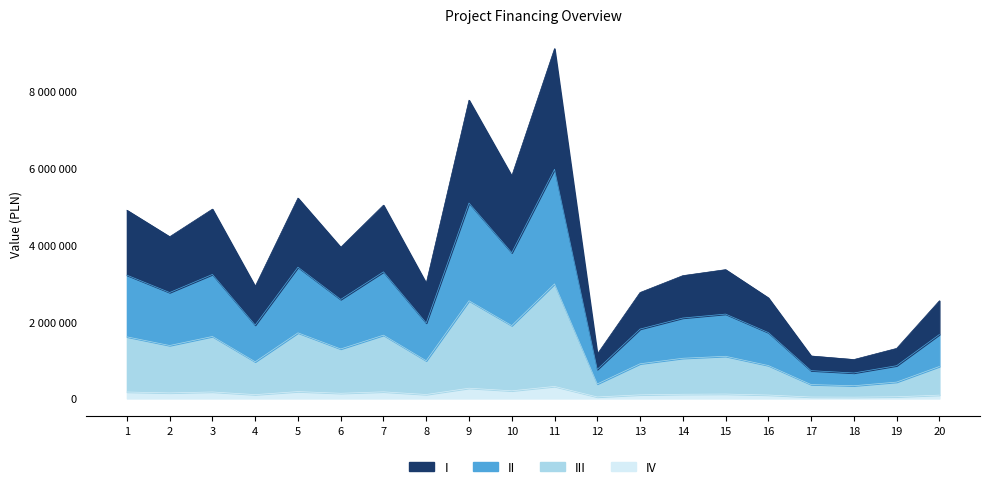

What is the maximum value shown in the chart?

9117056.2